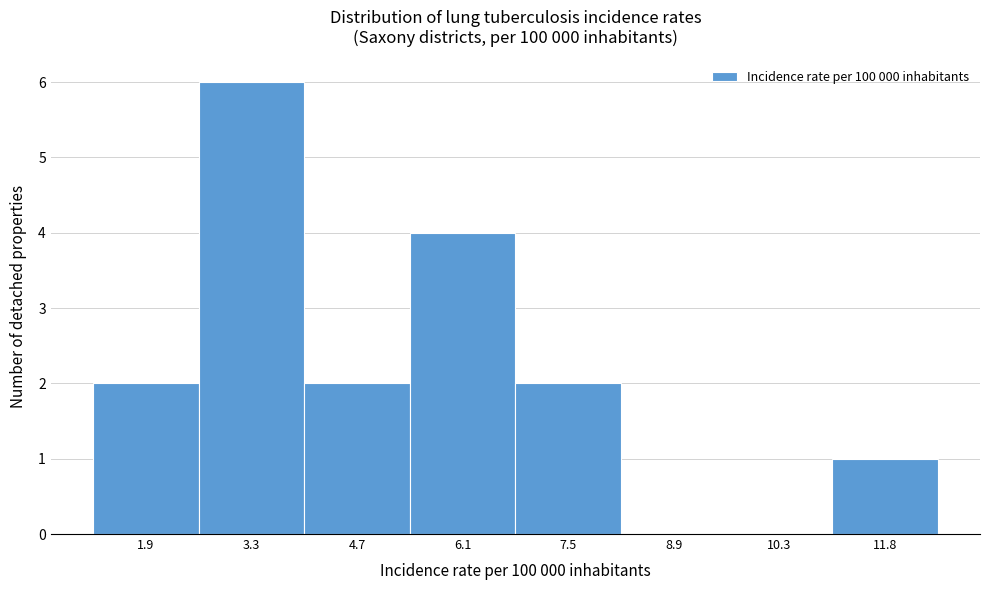

Reading right to left, extract all data points from this chart.

11.8=1	10.3=0	8.9=0	7.5=2	6.1=4	4.7=2	3.3=6	1.9=2